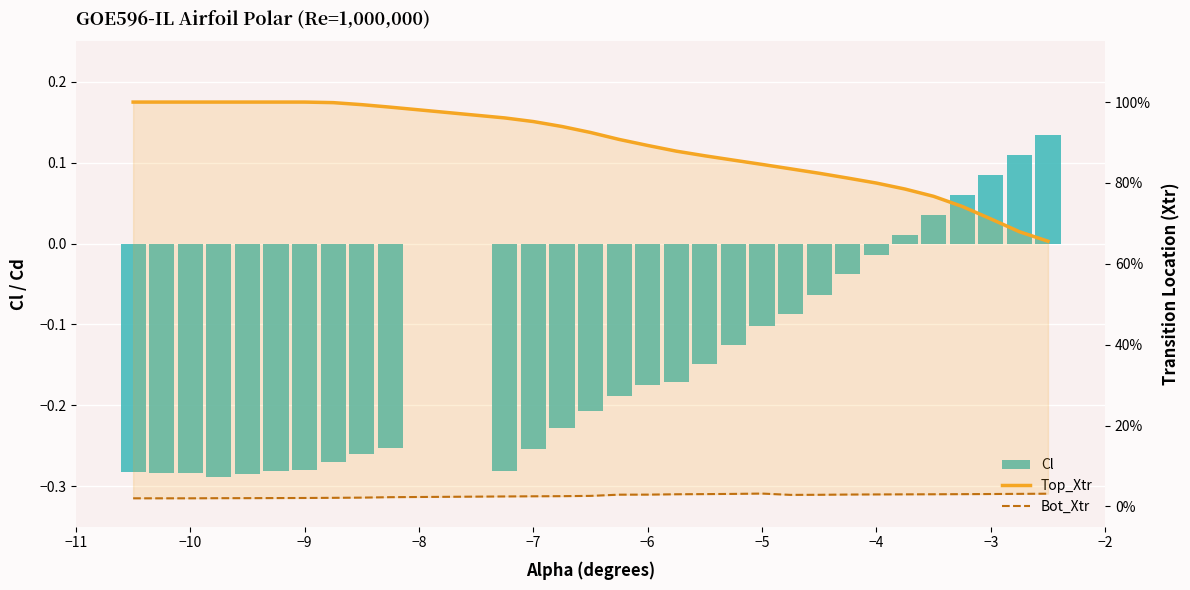

At how many categories does at least one series exceed 0?

30